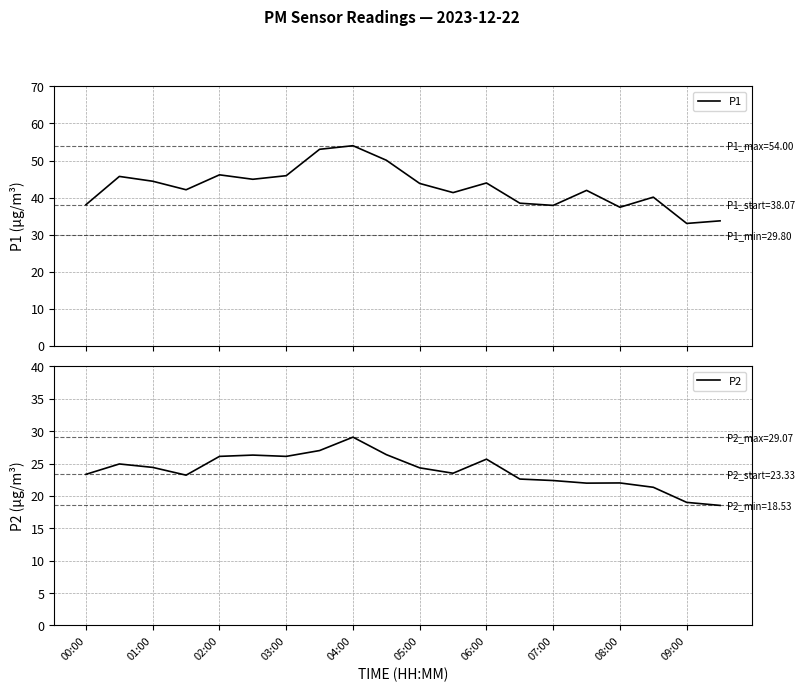

What are all the series names shown in the legend?

P1, P2